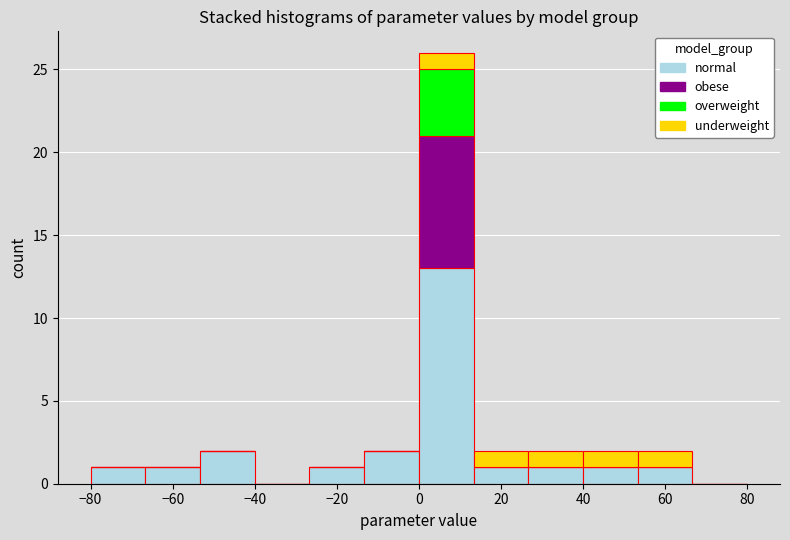

Reading left to right, list every stacked bar in this chart as the range it spans on the x-axis followed by its total height. Neither the bar edges nor the heights are printed on the chart, so give them approximately, as read against the axes.

-80 to -66: 1
-66 to -54: 1
-54 to -40: 2
-40 to -26: 0
-26 to -14: 1
-14 to 0: 2
0 to 14: 26
14 to 26: 2
26 to 40: 2
40 to 54: 2
54 to 66: 2
66 to 80: 0